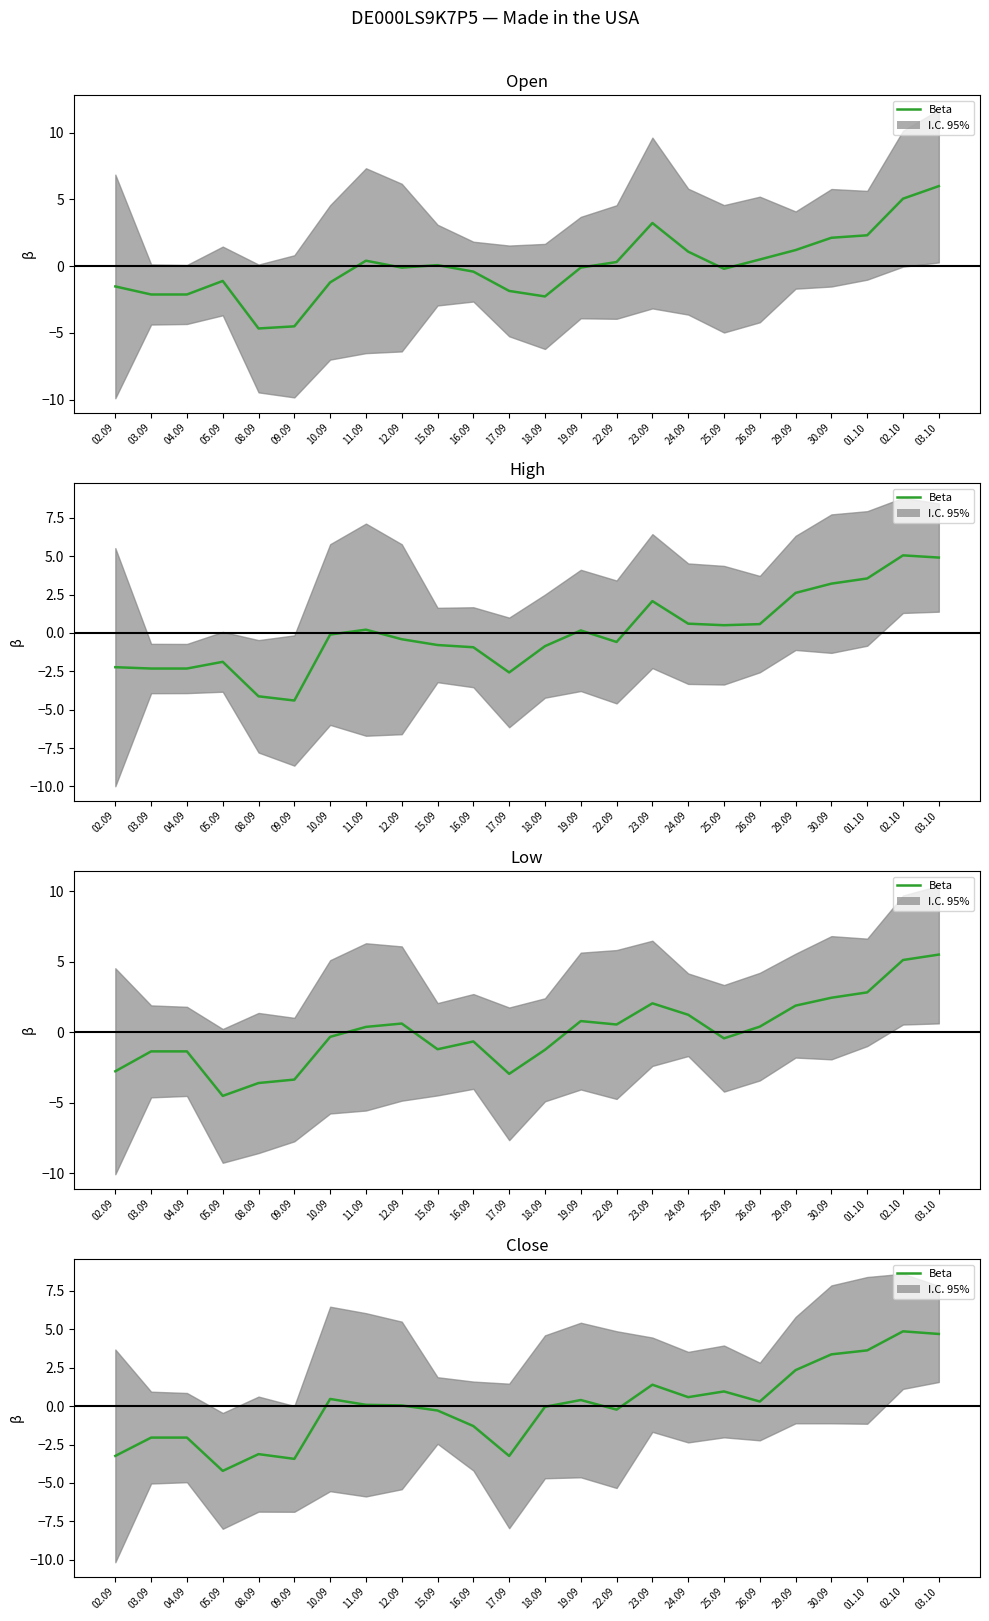

Rank the categories by value from highest to lowest.

02.10, 03.10, 01.10, 30.09, 29.09, 23.09, 25.09, 24.09, 10.09, 19.09, 26.09, 11.09, 12.09, 18.09, 22.09, 15.09, 16.09, 03.09, 04.09, 08.09, 02.09, 17.09, 09.09, 05.09